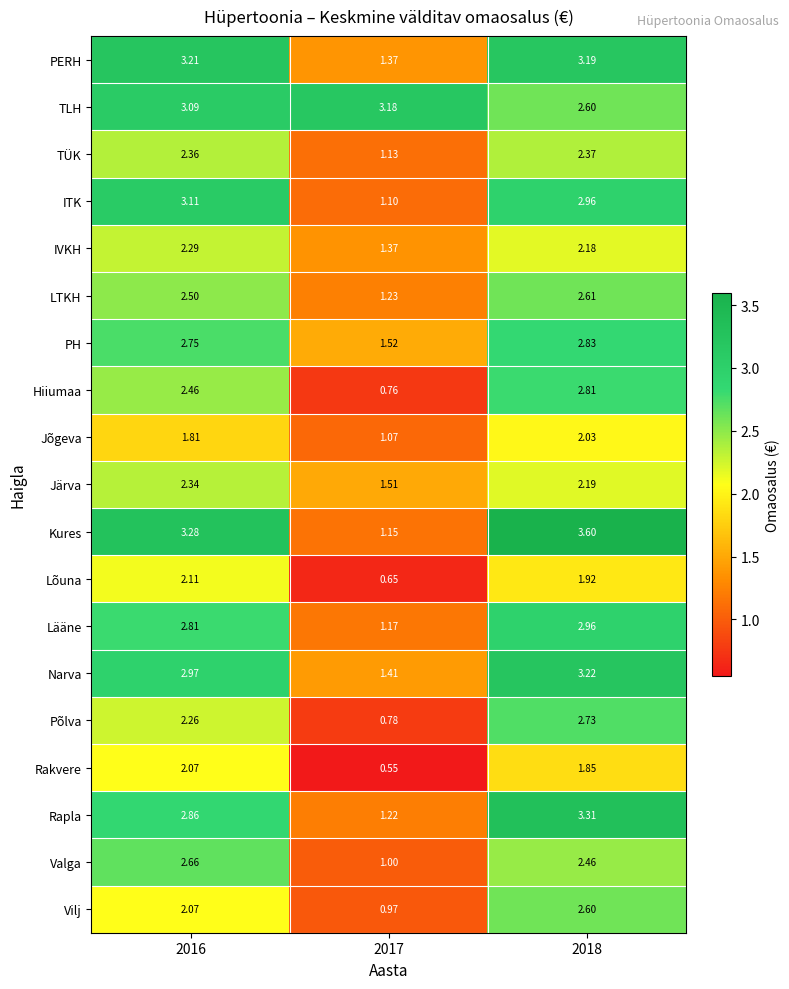

Which series has the largest range (max minus min)?

Kures